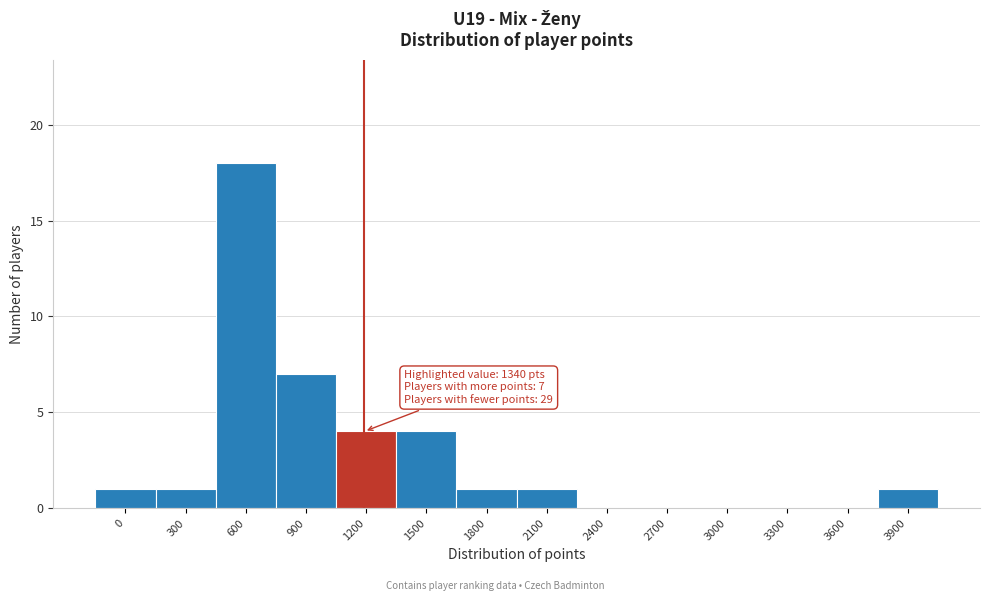

Reading left to right, transcribe all the data shown in this chart.

0=1	300=1	600=18	900=7	1200=4	1500=4	1800=1	2100=1	2400=0	2700=0	3000=0	3300=0	3600=0	3900=1